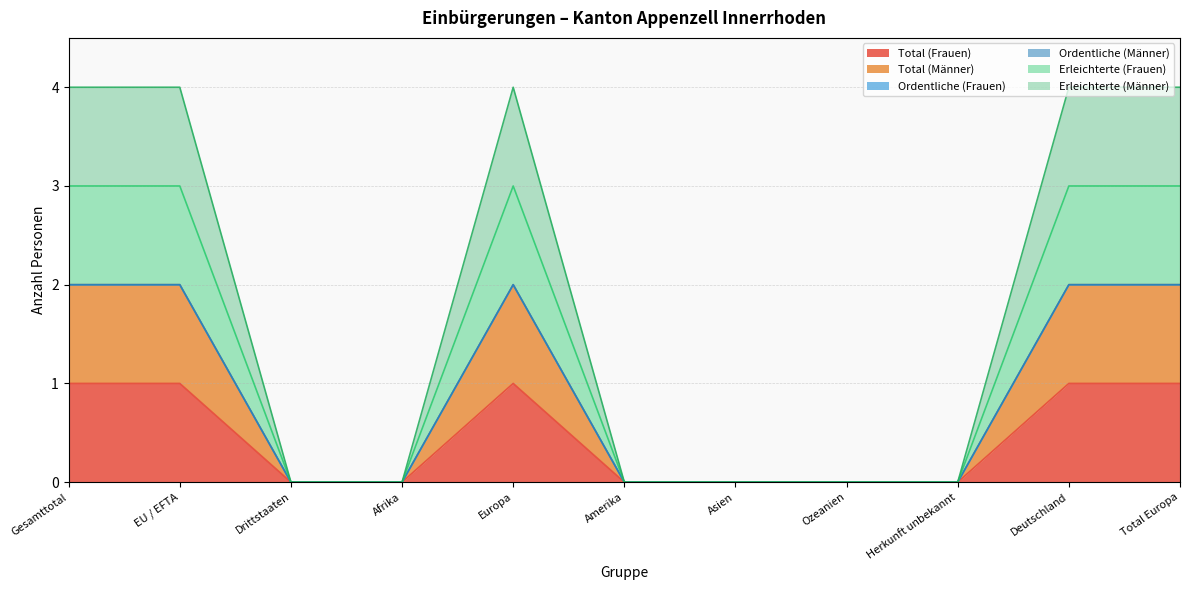

True or false: Total (Frauen) and Erleichterte (Frauen) intersect in this chart.

False